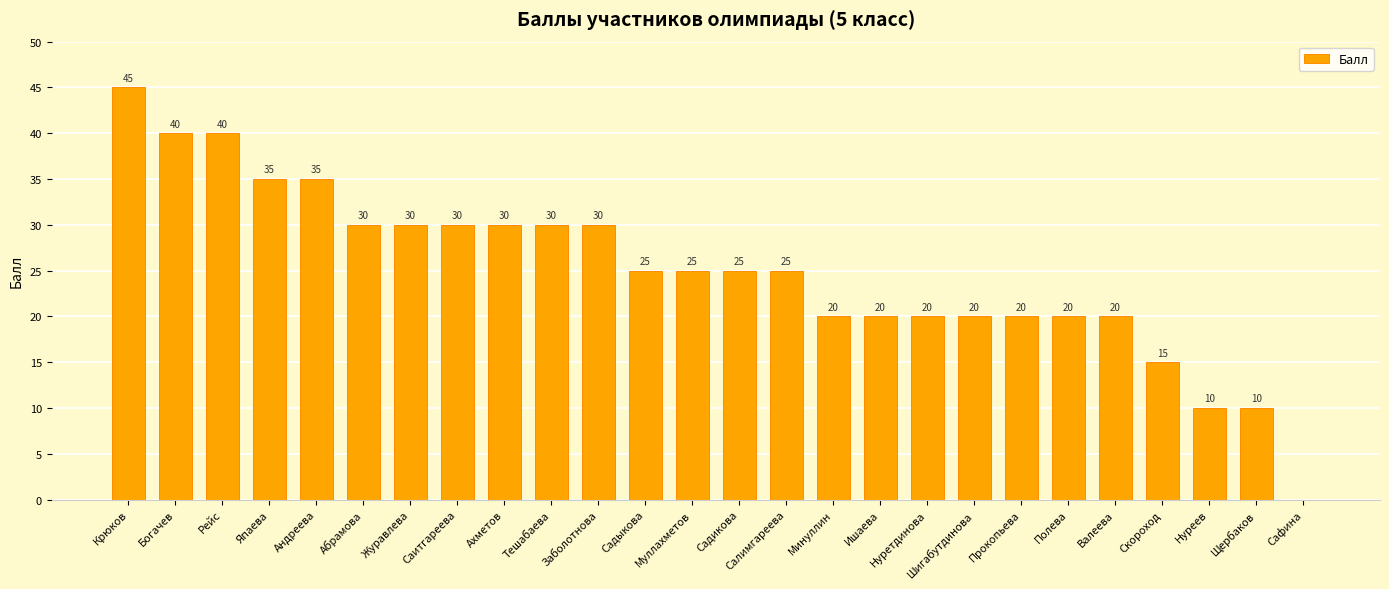

Which label corresponds to the largest value in the chart?

Крюков